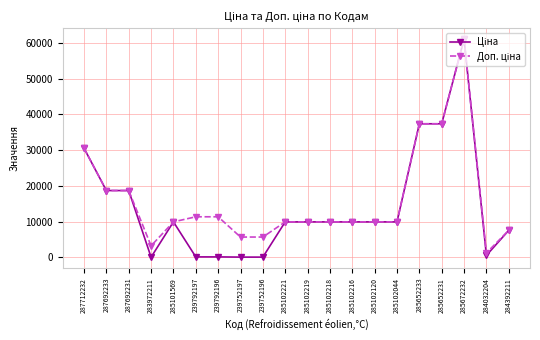

At which category is the sum across all series the highest?

285672232